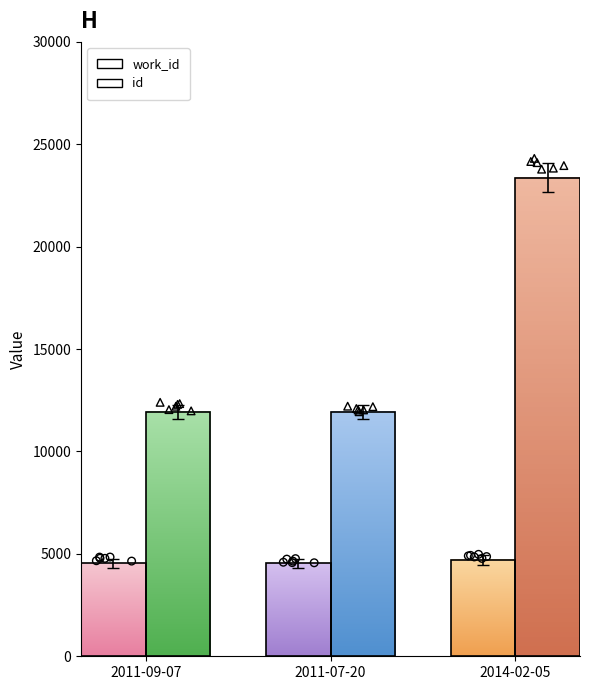

Is the value of work_id at 2014-02-05 greater than the value of id at 2011-07-20?

No